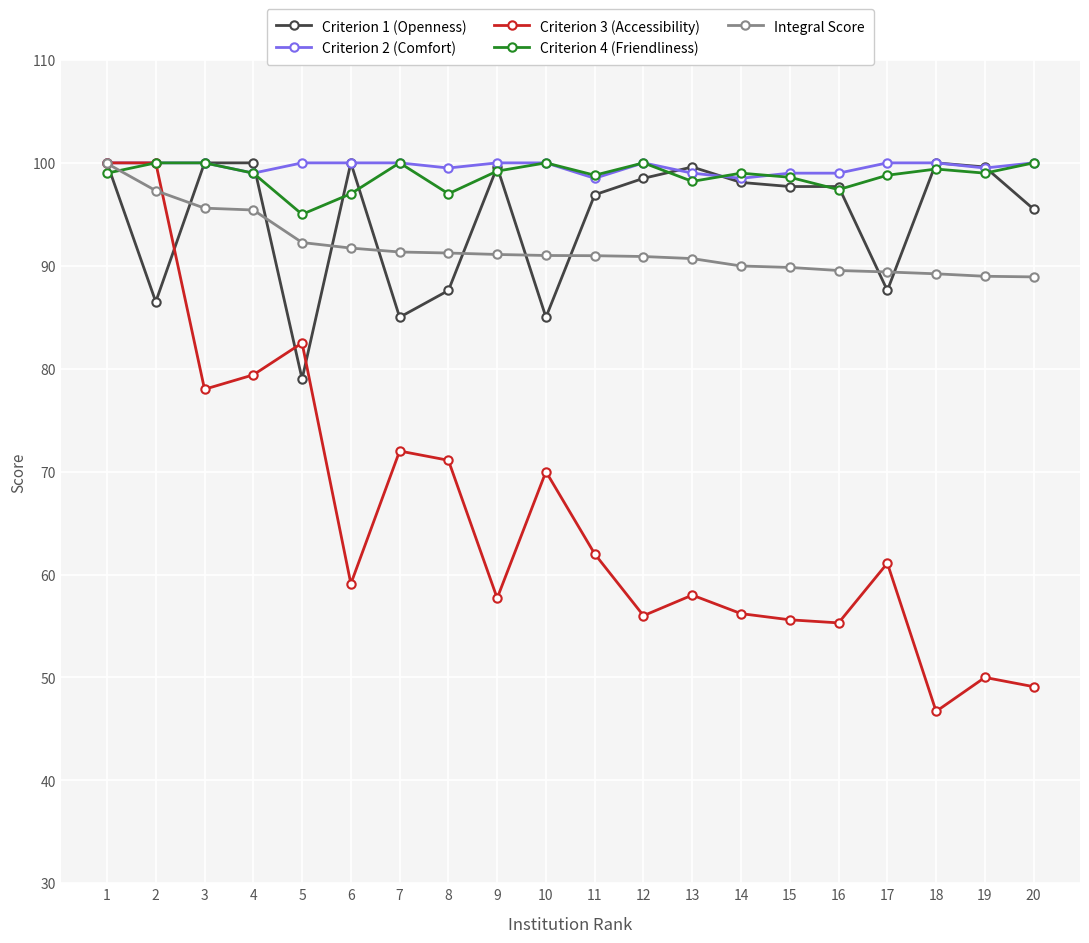

The value of Criterion 3 (Accessibility) at 7 is 128.1. True or false?

False